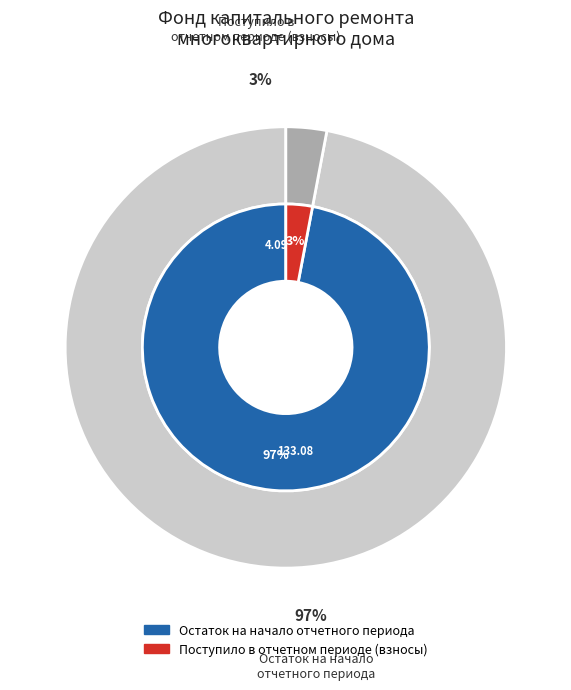

How many segments does this pie chart have?

2